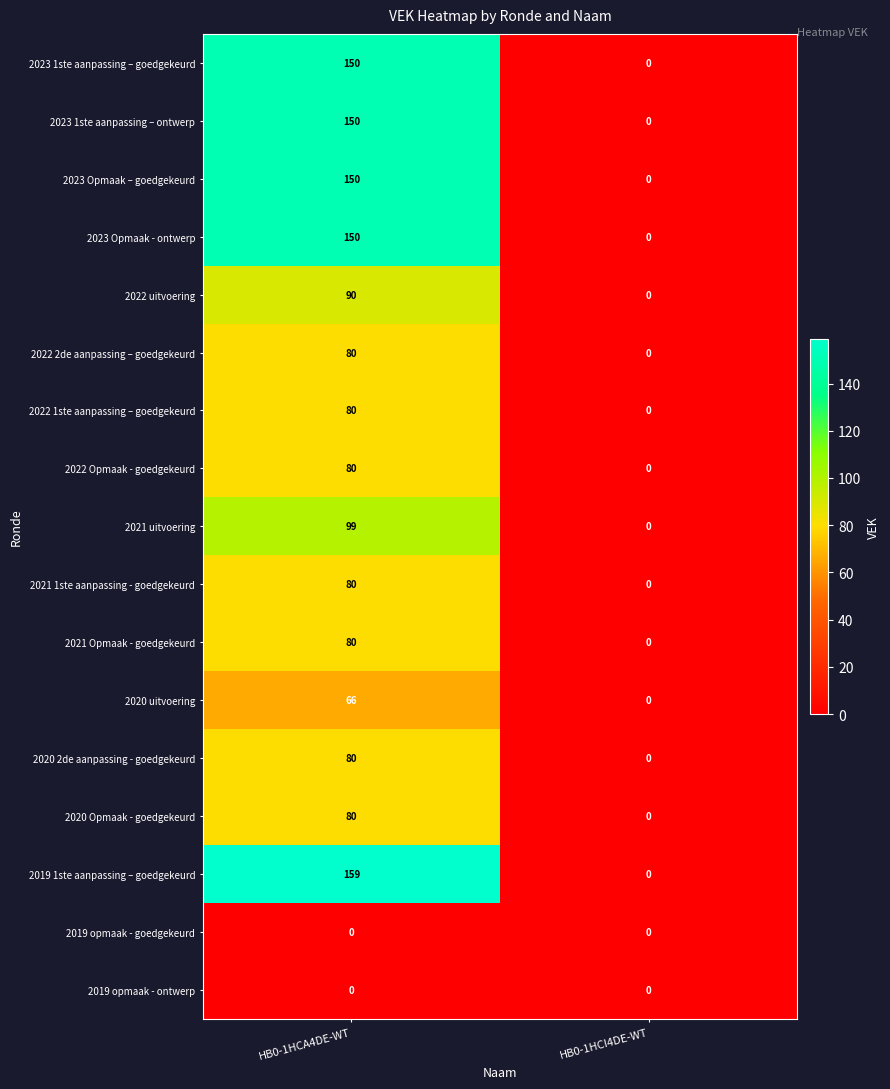

List the labels in order of 2022 uitvoering value, smallest first.

HB0-1HCI4DE-WT, HB0-1HCA4DE-WT